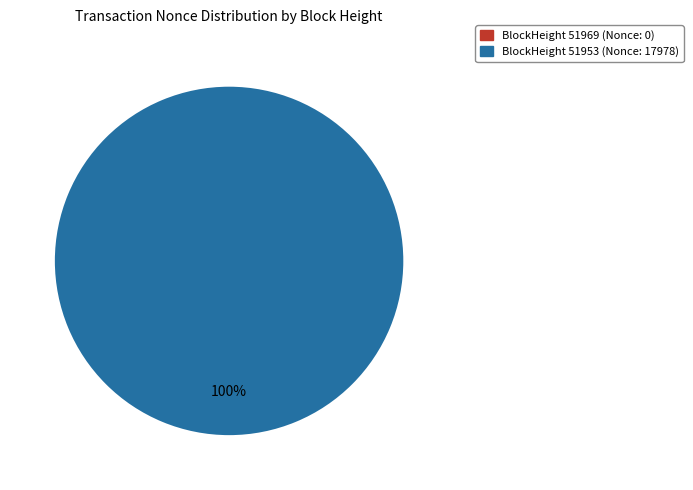

True or false: 51953 accounts for 99% of the total.

False